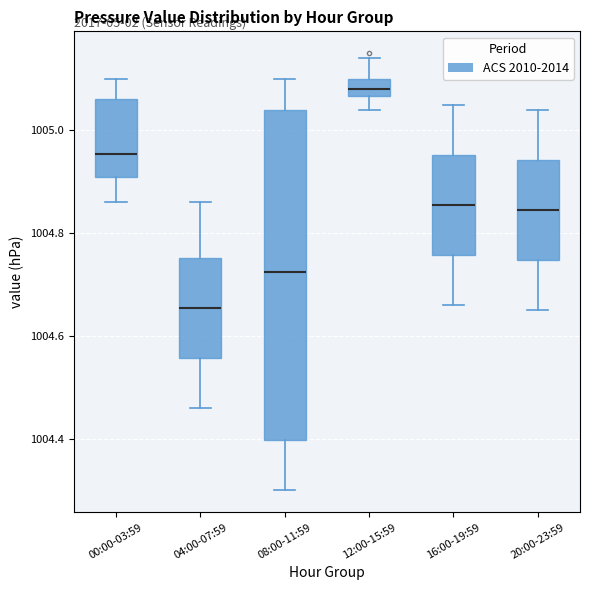

Reading left to right, read every box against the y-axis: the position of its median line, the range the box covers, and the ends of its whiskers. The values are not printed on the chart, so give them approximately, as read against the axis.

00:00-03:59: median 1004.96, box 1004.92 to 1005.06, whiskers 1004.86 to 1005.10
04:00-07:59: median 1004.66, box 1004.56 to 1004.76, whiskers 1004.46 to 1004.86
08:00-11:59: median 1004.72, box 1004.40 to 1005.04, whiskers 1004.30 to 1005.10
12:00-15:59: median 1005.08, box 1005.06 to 1005.10, whiskers 1005.04 to 1005.14
16:00-19:59: median 1004.86, box 1004.76 to 1004.96, whiskers 1004.66 to 1005.06
20:00-23:59: median 1004.84, box 1004.74 to 1004.94, whiskers 1004.66 to 1005.04